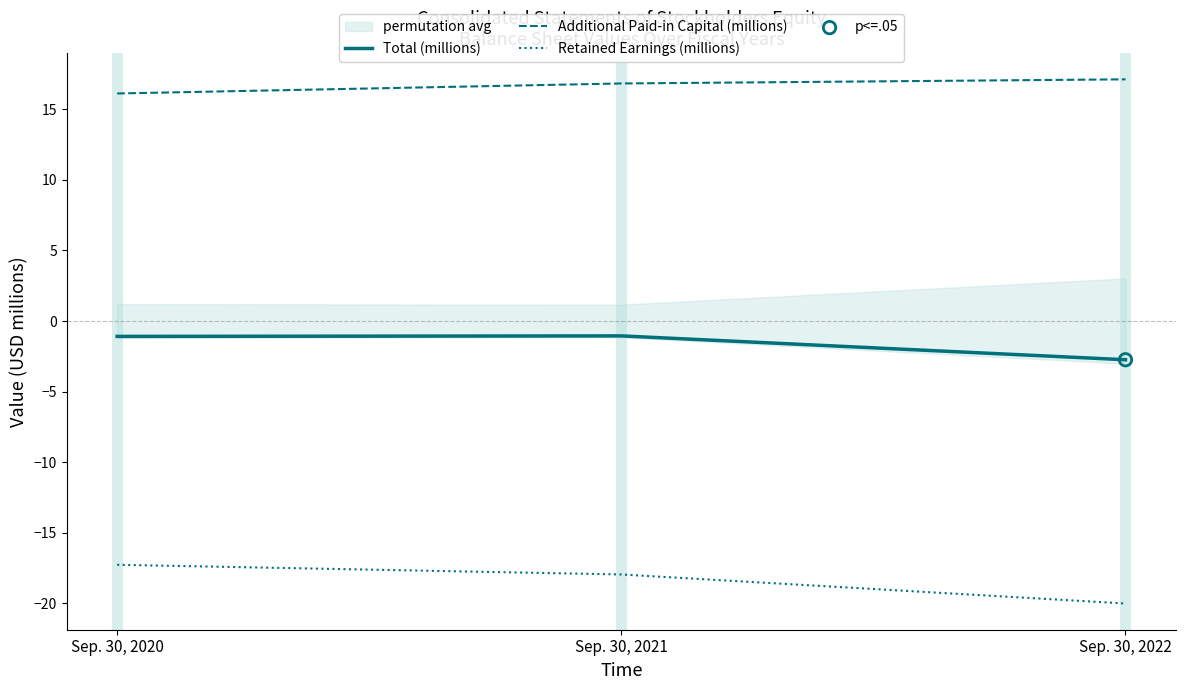

At which category is the sum across all series the highest?

Sep. 30, 2021